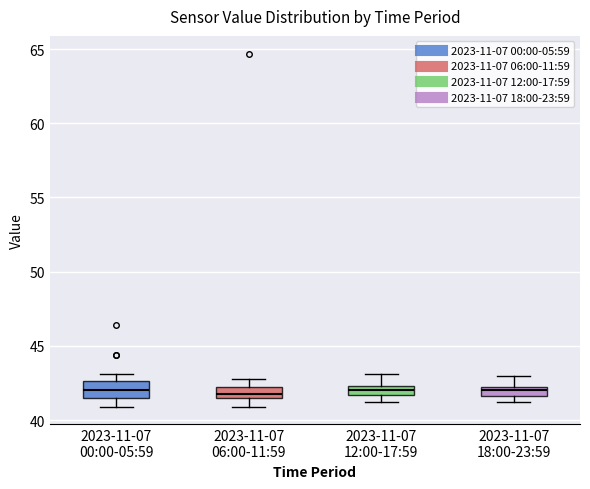

Where does the median line of the box for 2023-11-07 00:00-05:59 sit on the y-axis? The values are not printed on the chart, so give them approximately, as read against the axis.

42.0